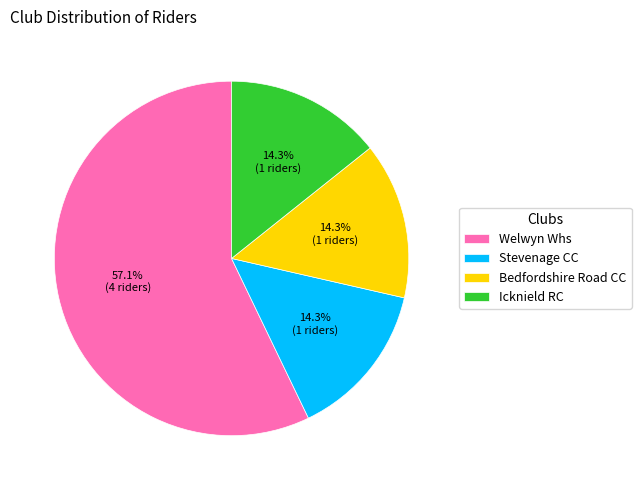

Count the number of slices in the pie.

4